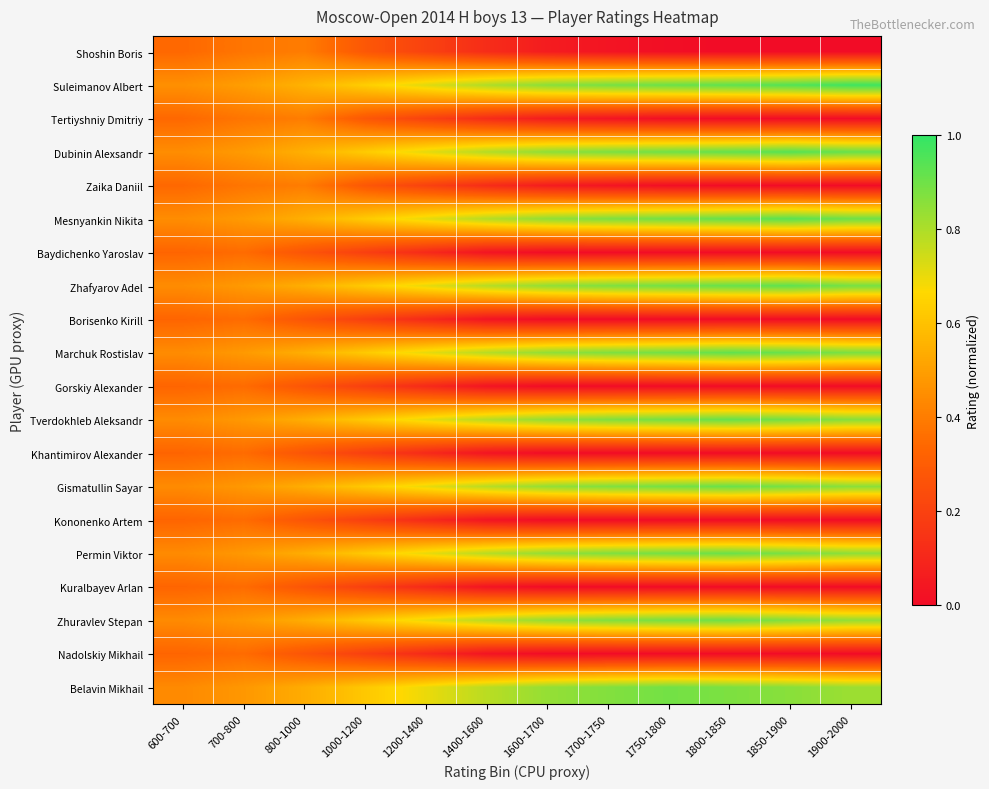

Count the number of data series in this chart.

20